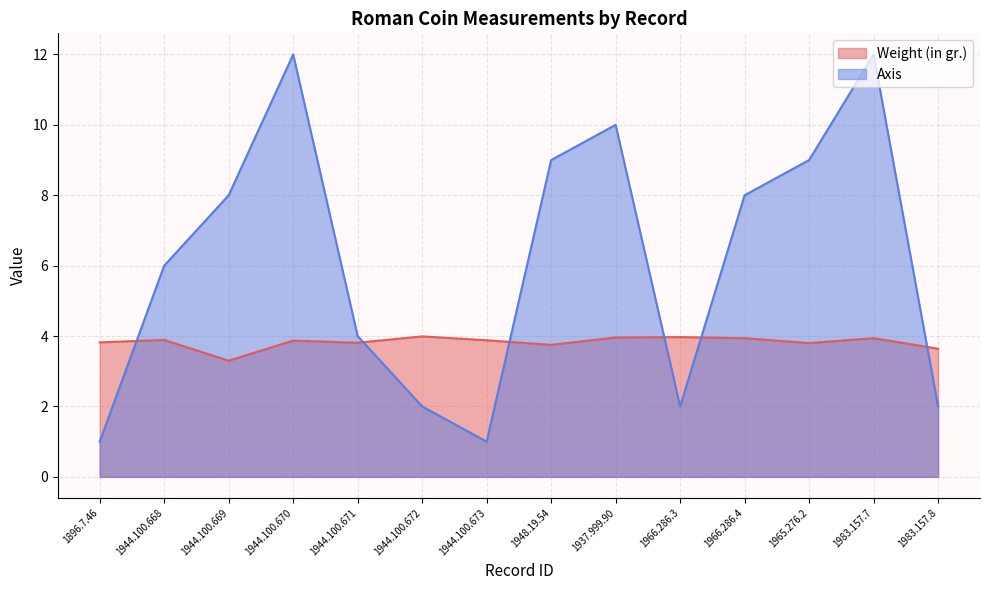

The value of Axis at 1896.7.46 is 1.0. True or false?

True